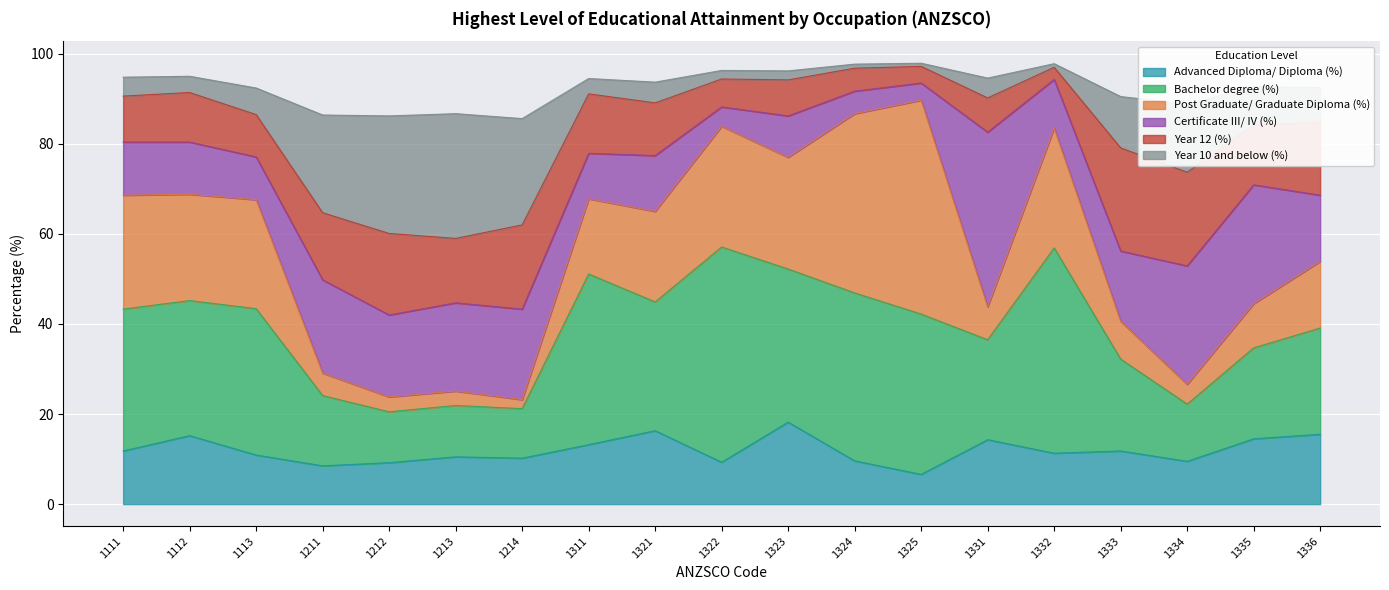

How many interior local valleys does the Year 10 and below (%) series have?

5